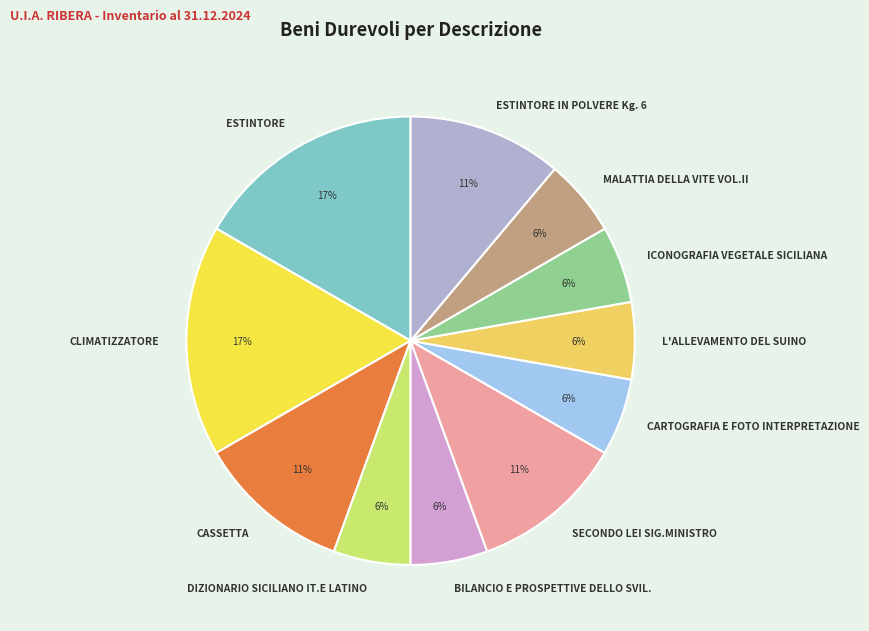

Which has a higher value, CARTOGRAFIA E FOTO INTERPRETAZIONE or CASSETTA?

CASSETTA